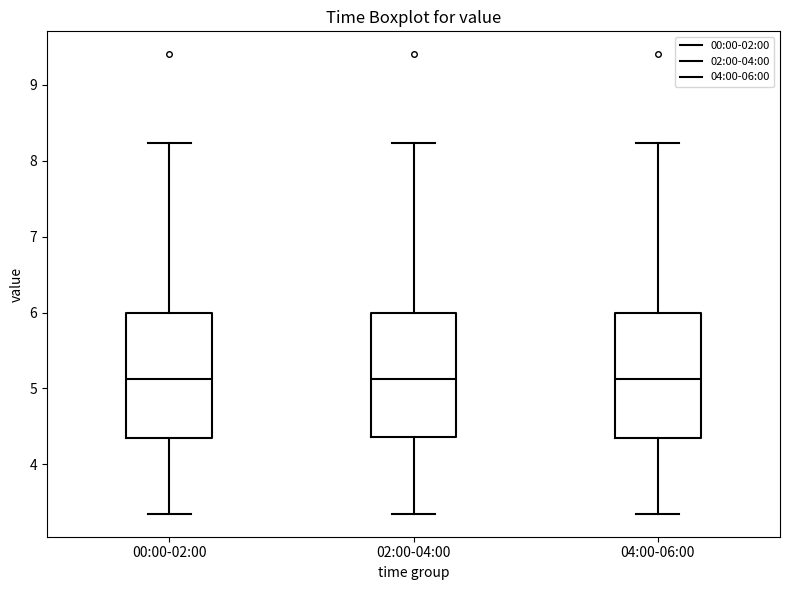

Where does the lower whisker of the box for 04:00-06:00 end on the y-axis? The values are not printed on the chart, so give them approximately, as read against the axis.

3.4